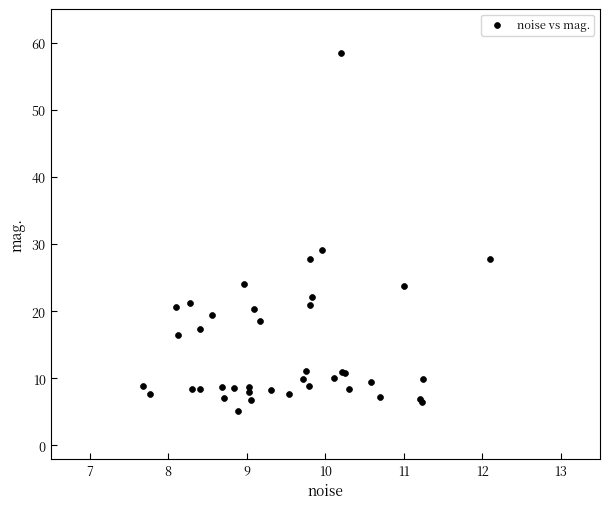

What Y value in the scatter plot is closest to 31?

29.2